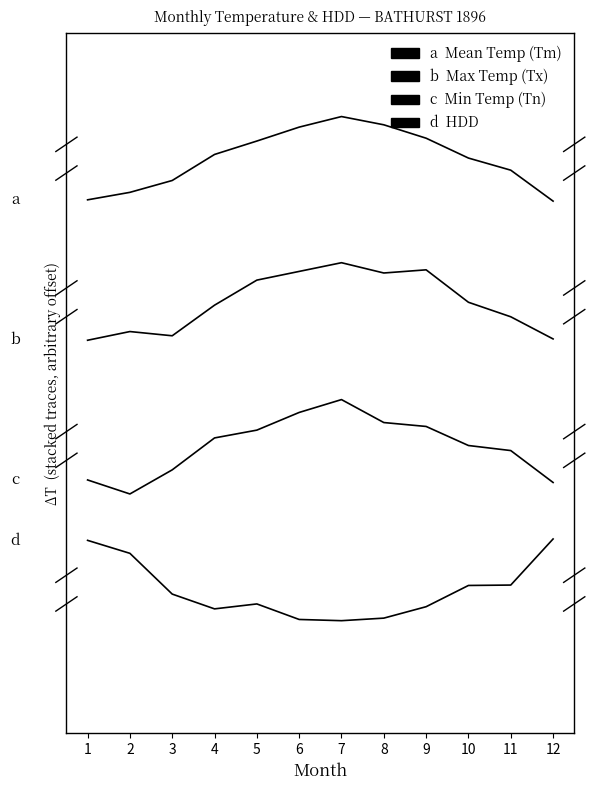

Does the chart display data point markers on the line(s)?

No